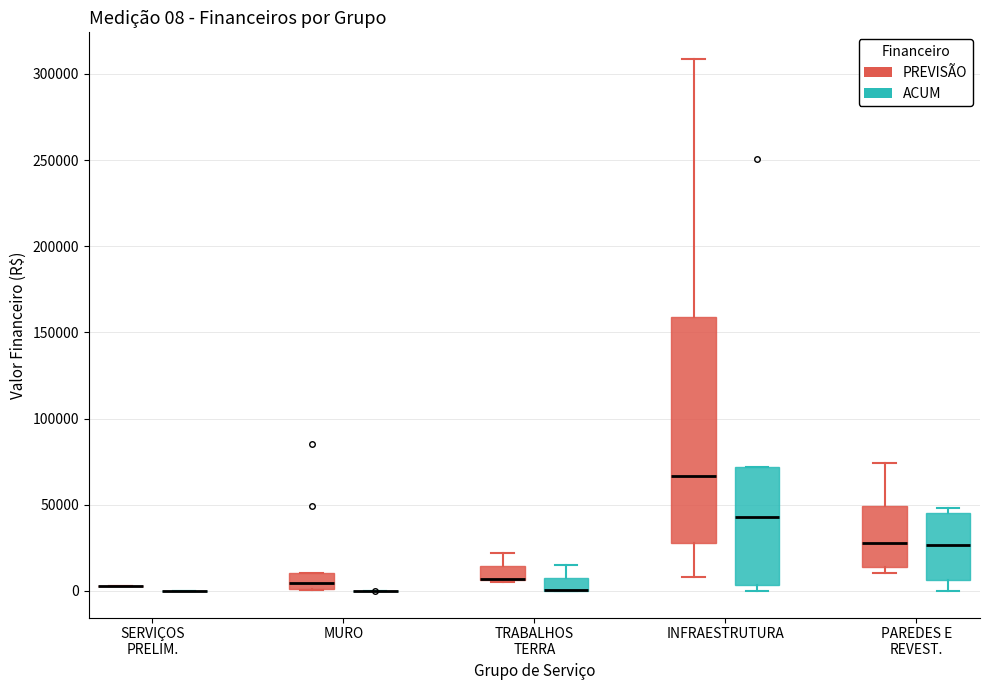

Which box is the tallest, from its lower edge to its upper edge?

INFRAESTRUTURA (PREVISÃO)